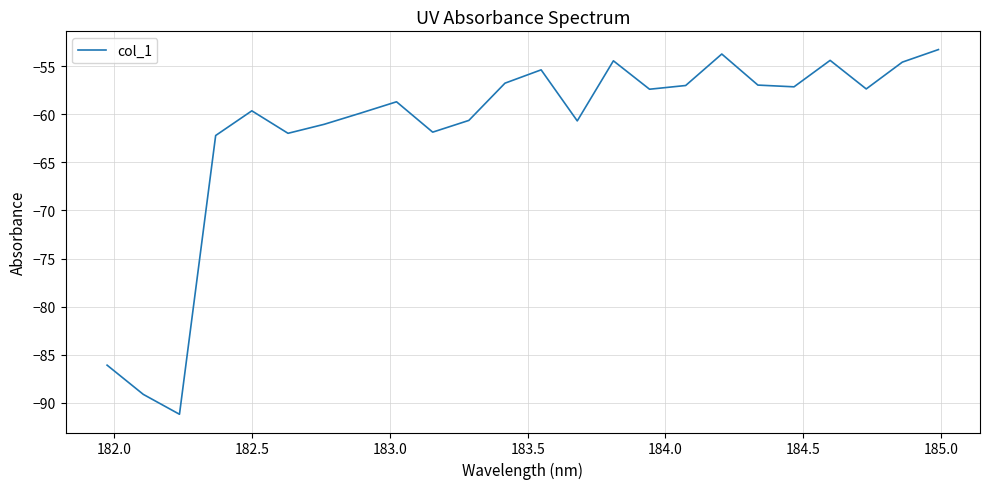

What is the minimum value shown in the chart?

-91.2